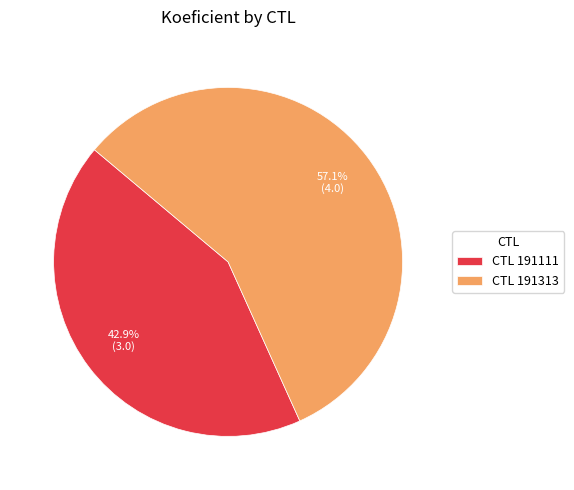

Combined, what portion of the pie is CTL 191111 and CTL 191313?

100.0%